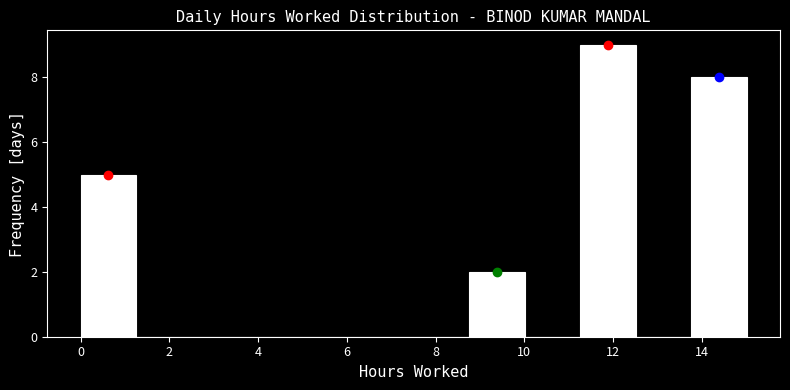

Reading left to right, transcribe this chart: for each bar, give the range it covers on the x-axis and its height. Neither the bar edges nor the heights are printed on the chart, so give them approximately, as read against the axes.

0.0 to 1.2: 5
1.2 to 2.6: 0
2.6 to 3.8: 0
3.8 to 5.0: 0
5.0 to 6.2: 0
6.2 to 7.6: 0
7.6 to 8.8: 0
8.8 to 10.0: 2
10.0 to 11.2: 0
11.2 to 12.6: 9
12.6 to 13.8: 0
13.8 to 15.0: 8